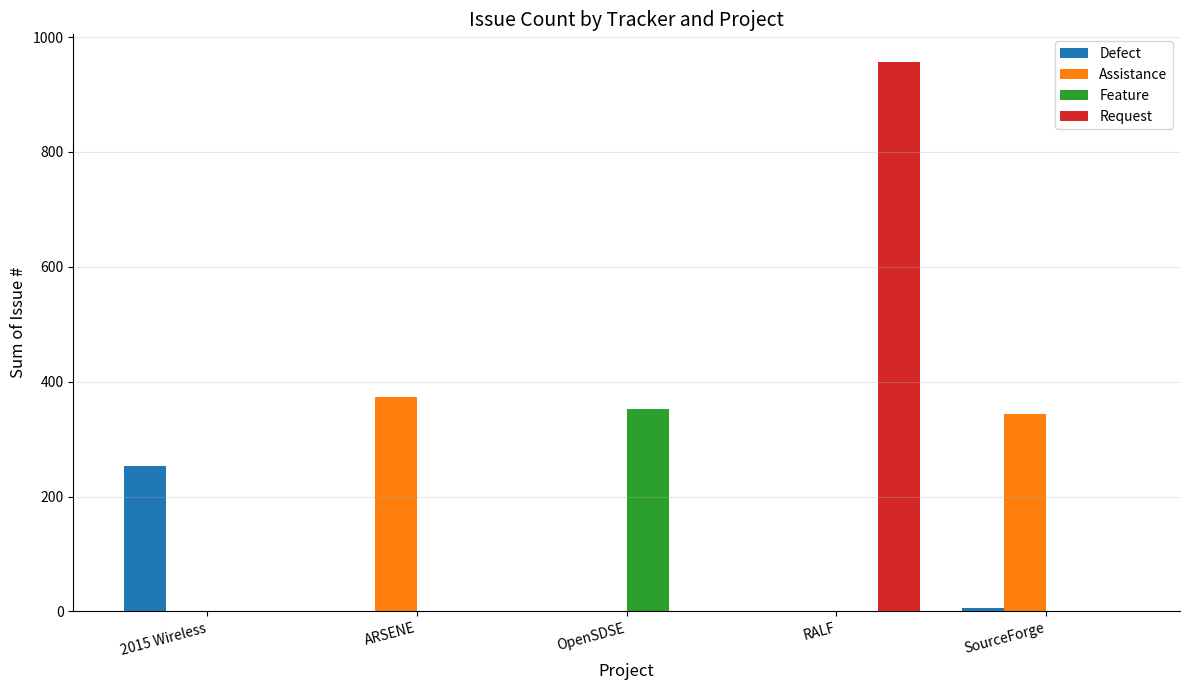

At which label is Defect closest to 126?

SourceForge